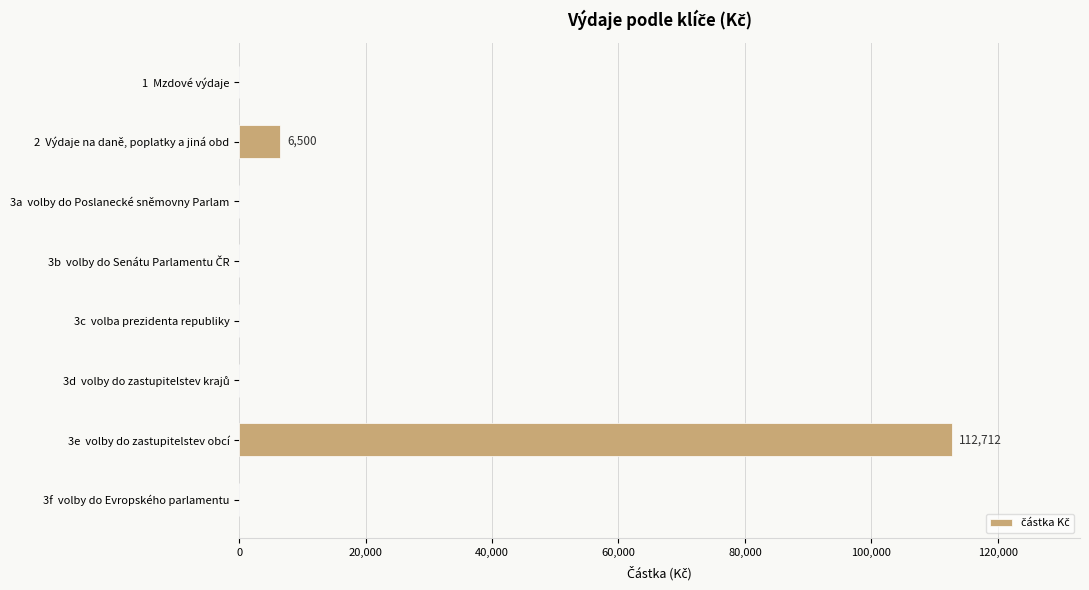

Where is the data nearest to the value 56356?

2  Výdaje na daně, poplatky a jiná obd